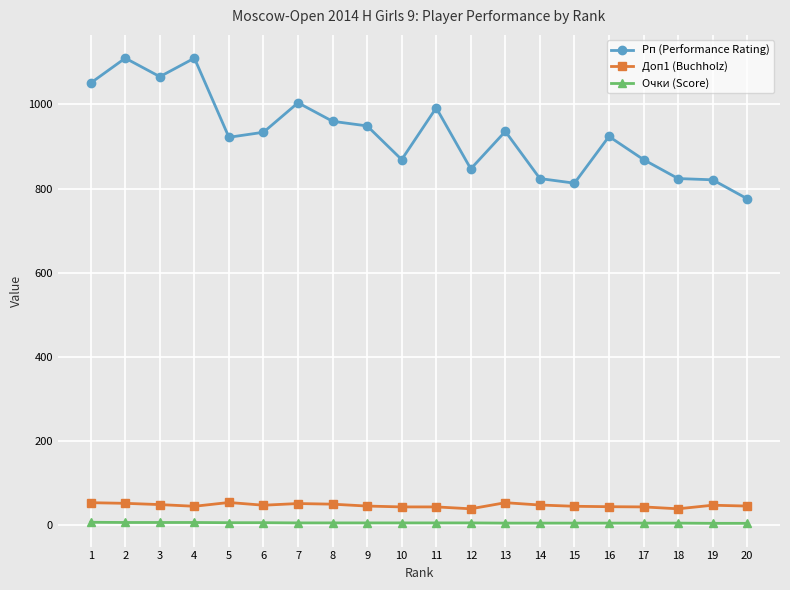

How many data points does each series have?

20